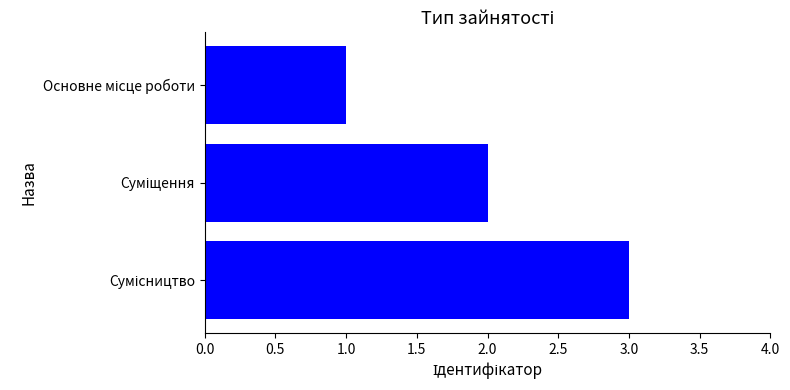

What is the greatest value displayed?

3